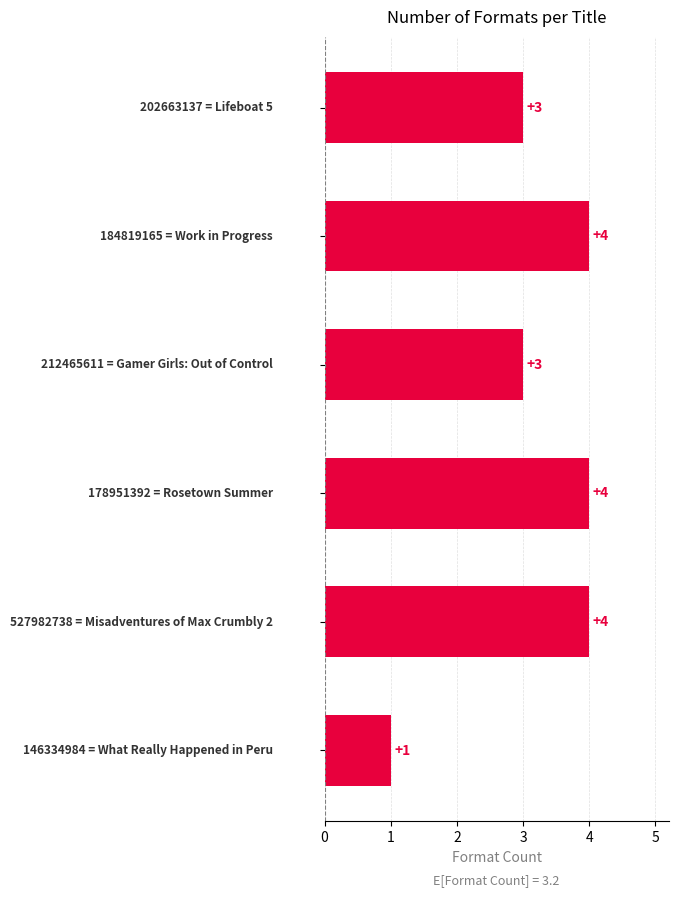

What is the maximum value shown in the chart?

4